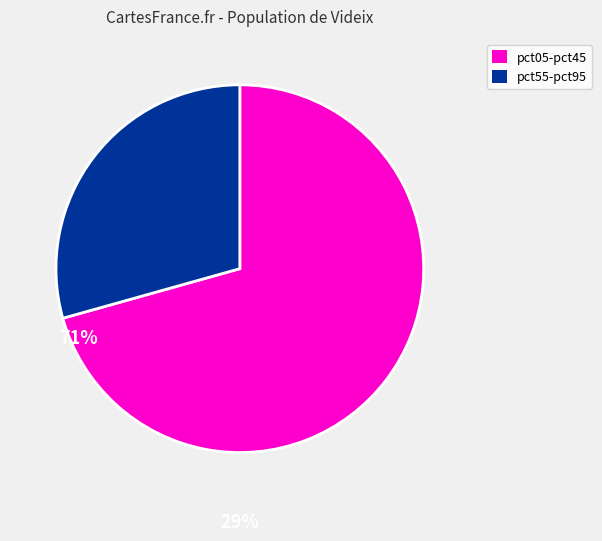

Is there any slice that represents more than half of the pie?

Yes